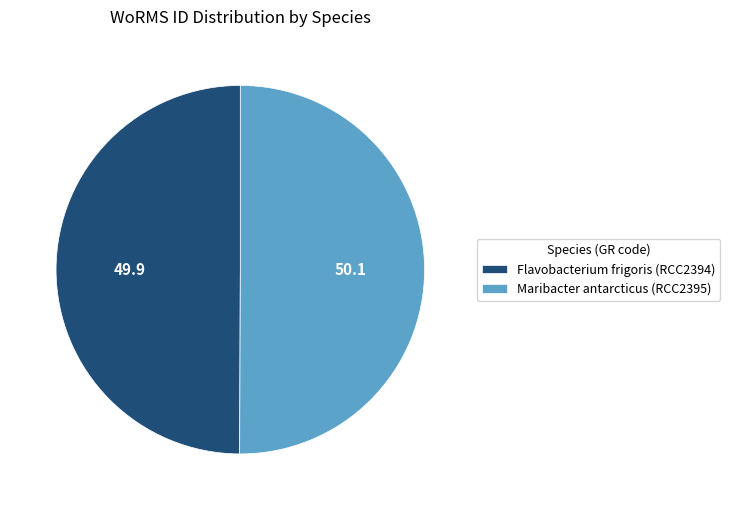

What is the ratio of the value at Maribacter antarcticus (RCC2395) to the value at Flavobacterium frigoris (RCC2394)?

1.0